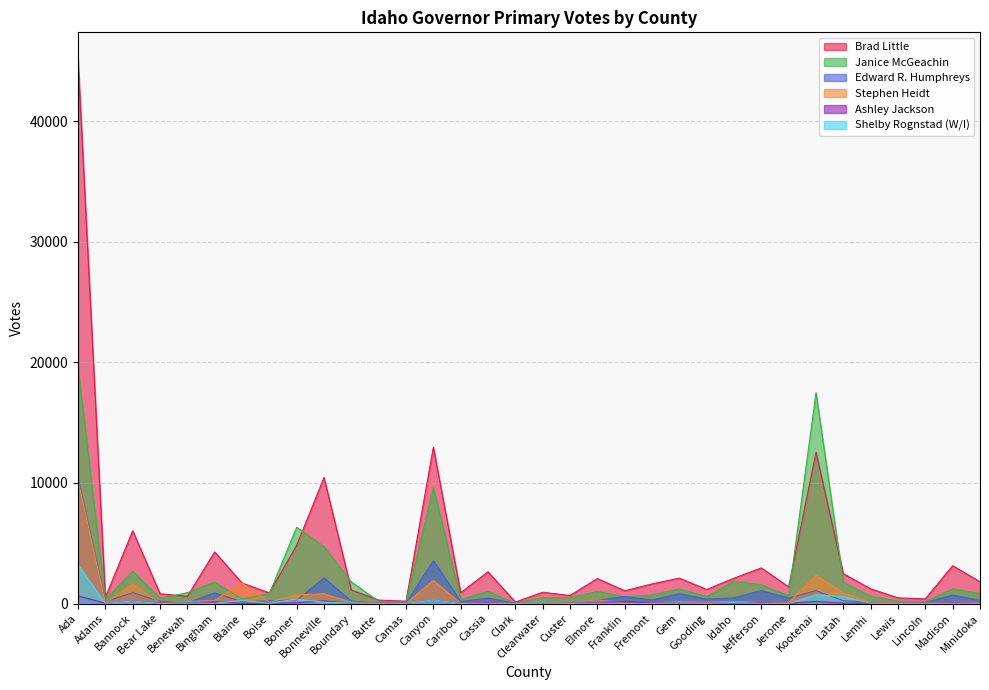

Rank the series by their maximum value, from highest to lowest.

Brad Little, Janice McGeachin, Edward R. Humphreys, Stephen Heidt, Shelby Rognstad (W/I), Ashley Jackson